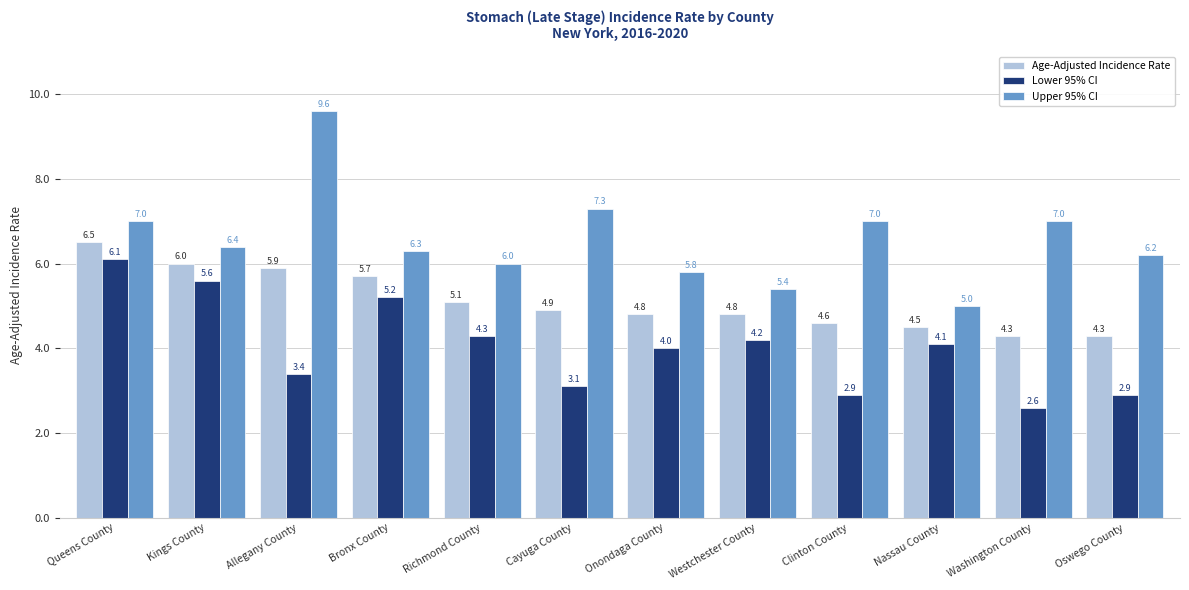

Reading left to right, what are all the values shown in this chart?

Age-Adjusted Incidence Rate: Queens County=6.5	Kings County=6.0	Allegany County=5.9	Bronx County=5.7	Richmond County=5.1	Cayuga County=4.9	Onondaga County=4.8	Westchester County=4.8	Clinton County=4.6	Nassau County=4.5	Washington County=4.3	Oswego County=4.3
Lower 95% CI: Queens County=6.1	Kings County=5.6	Allegany County=3.4	Bronx County=5.2	Richmond County=4.3	Cayuga County=3.1	Onondaga County=4.0	Westchester County=4.2	Clinton County=2.9	Nassau County=4.1	Washington County=2.6	Oswego County=2.9
Upper 95% CI: Queens County=7.0	Kings County=6.4	Allegany County=9.6	Bronx County=6.3	Richmond County=6.0	Cayuga County=7.3	Onondaga County=5.8	Westchester County=5.4	Clinton County=7.0	Nassau County=5.0	Washington County=7.0	Oswego County=6.2